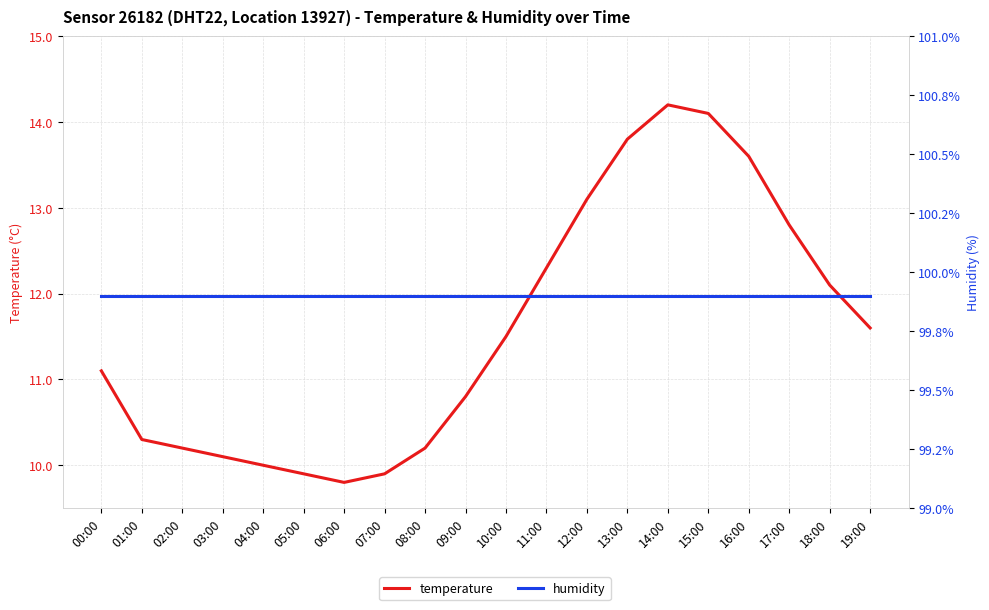

What is the highest value of the temperature series?

14.2